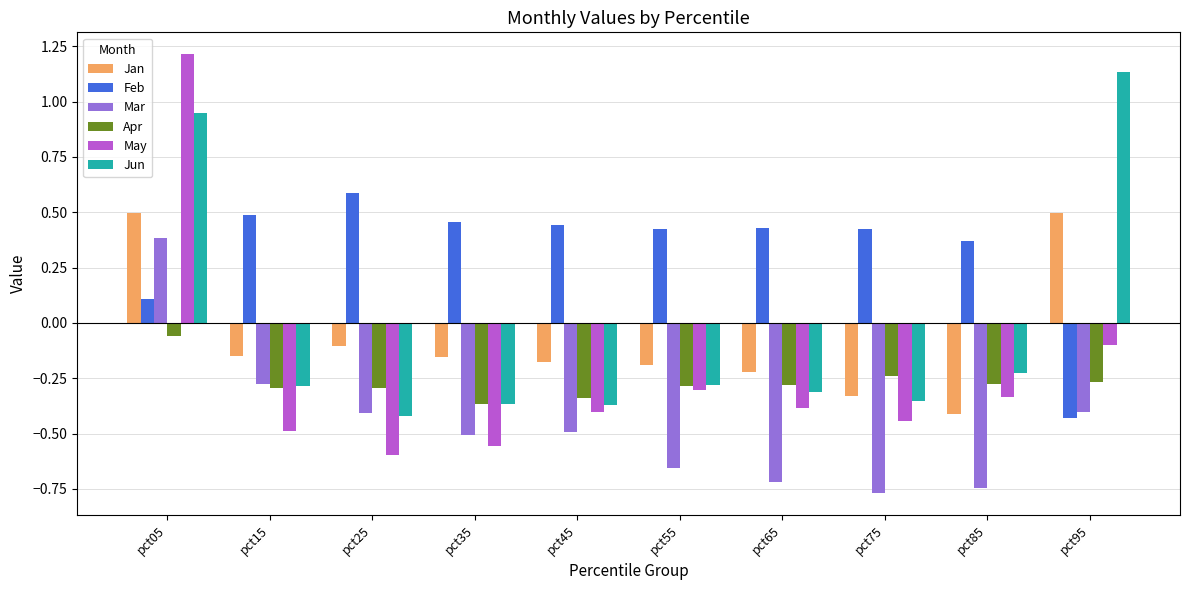

At how many categories does at least one series exceed 0?

10